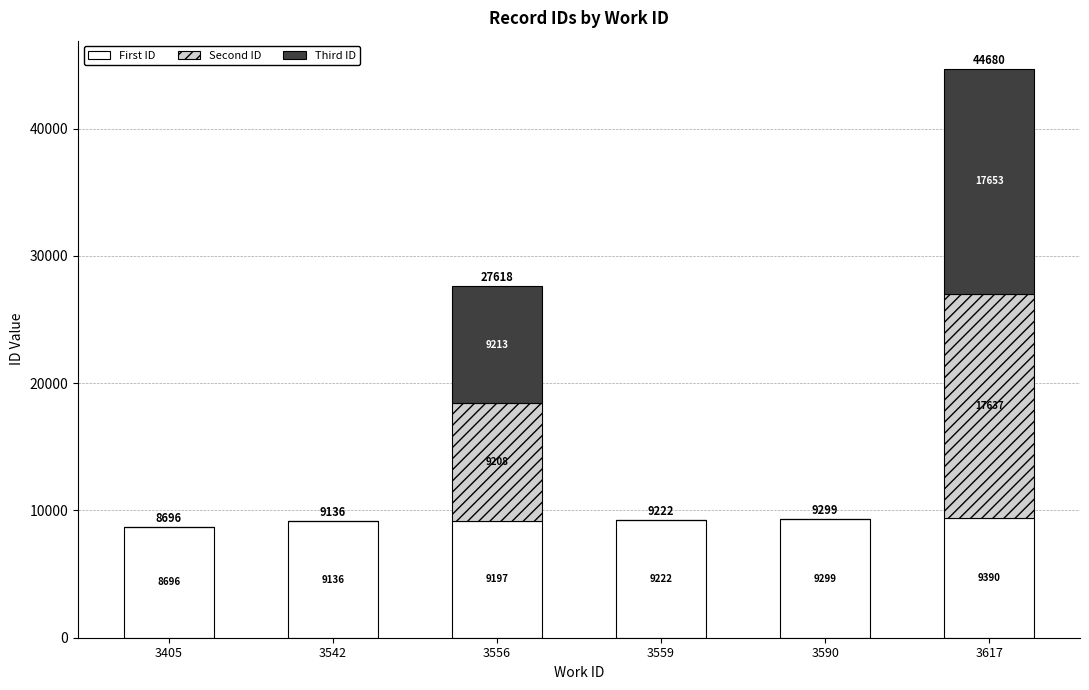

What is the total value across all series at 3617?

44680